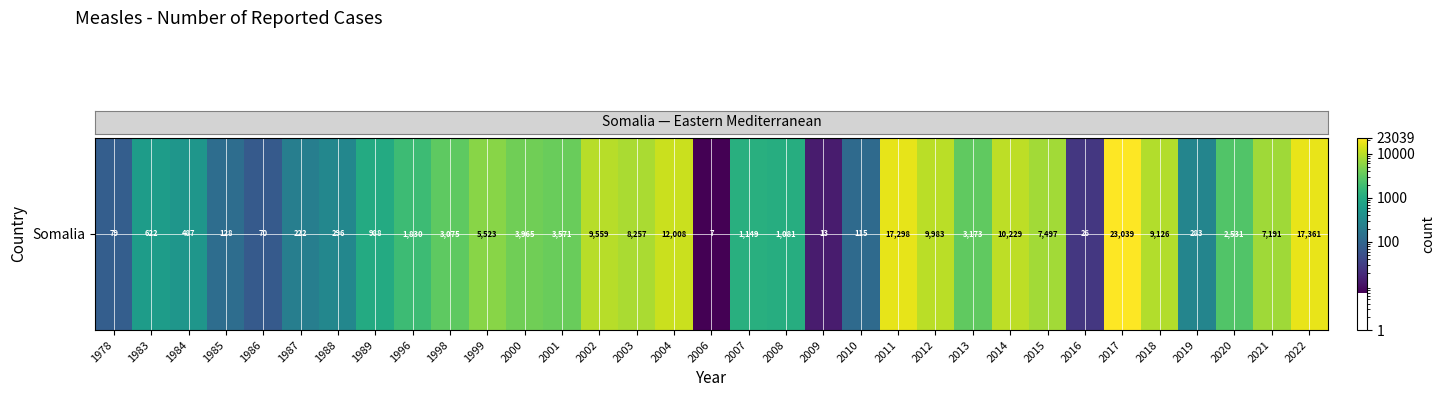

What is the smallest value displayed?

7